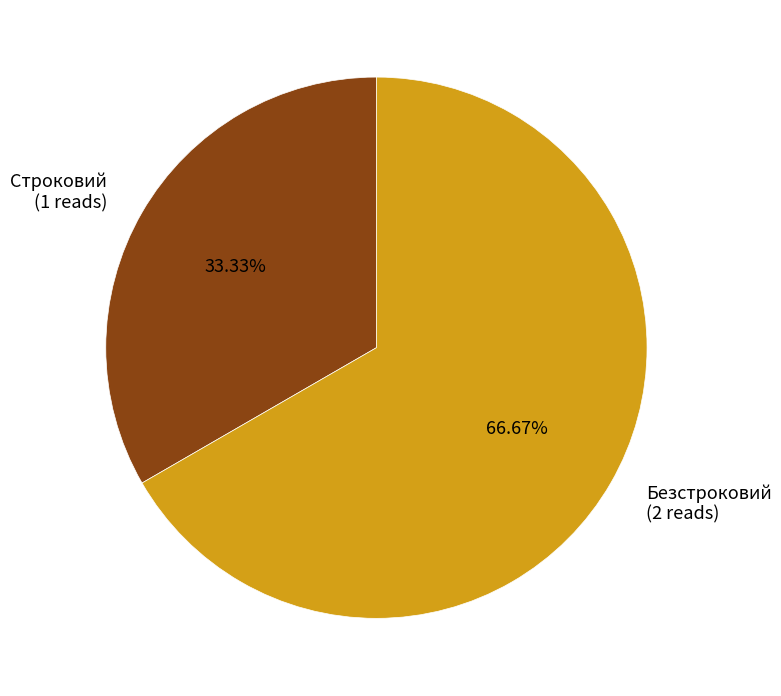

To the nearest percent, what percentage of the pie is Безстроковий?

67%